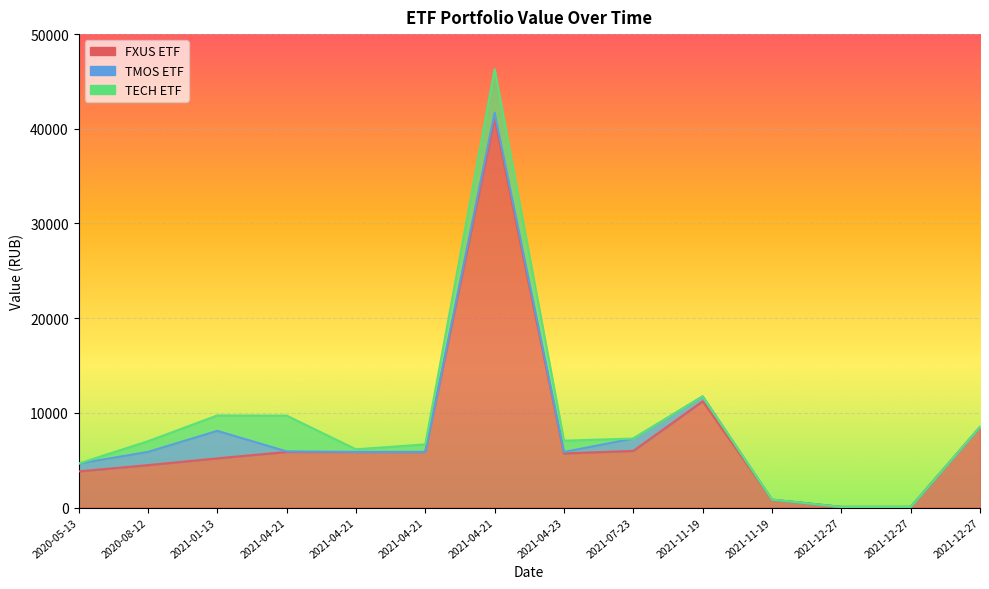

What is the average value of the TECH ETF series?

957.6